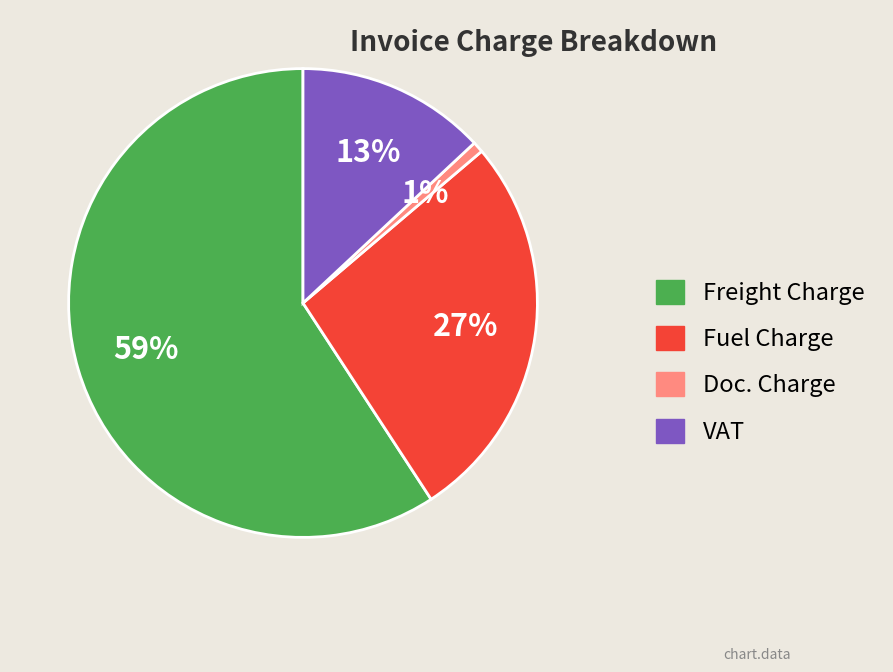

Does any single category account for the majority?

Yes